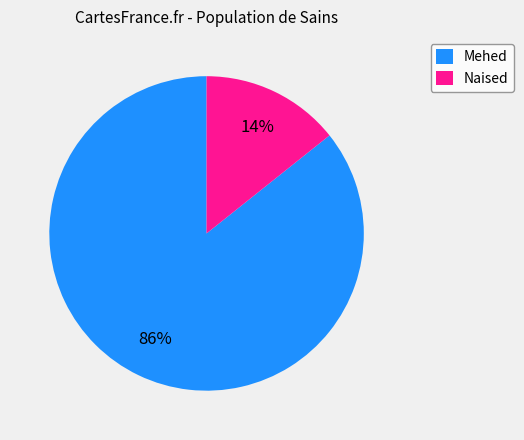

The Naised slice represents 14% of the pie. True or false?

True